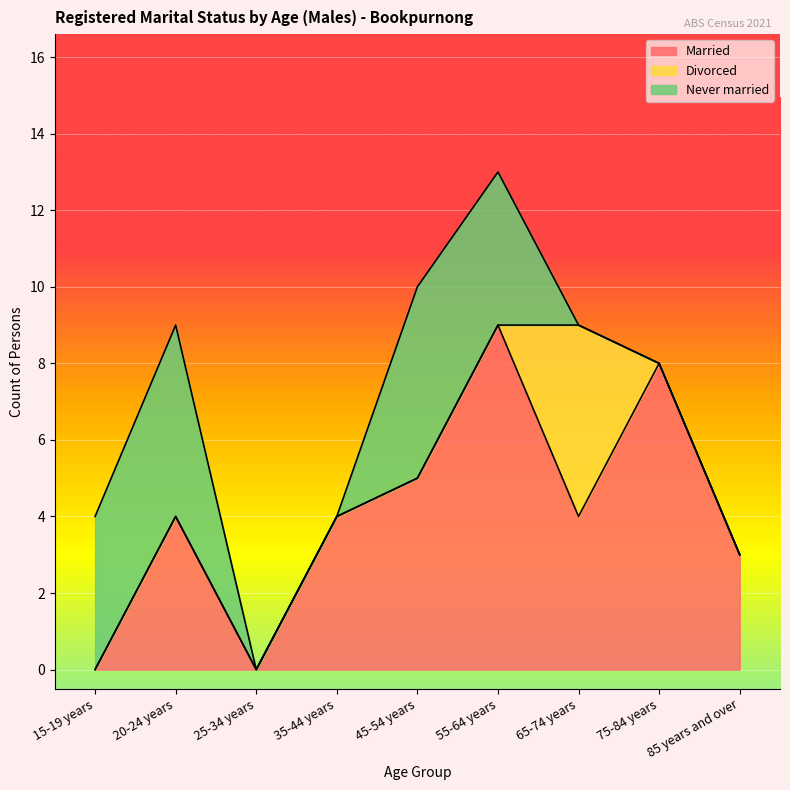

Count the number of categories in the chart.

9